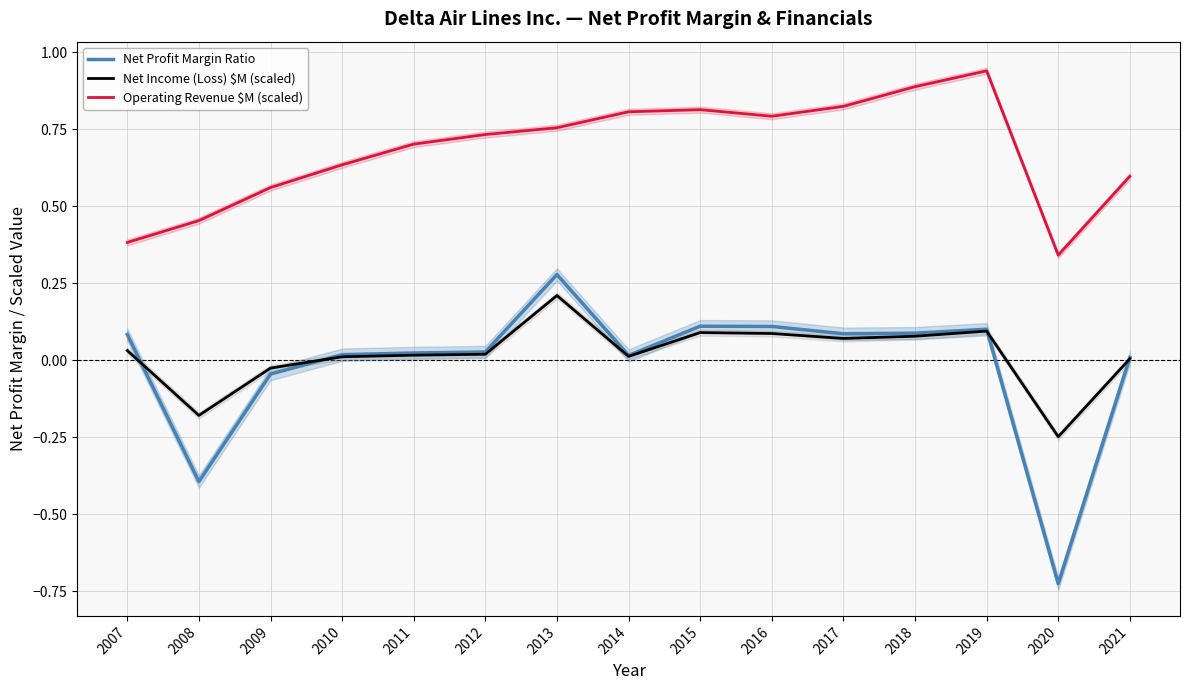

Reading left to right, list all the values displayed in this chart.

Net Profit Margin Ratio: 2007=0.1	2008=-0.4	2009=-0.0	2010=0.0	2011=0.0	2012=0.0	2013=0.3	2014=0.0	2015=0.1	2016=0.1	2017=0.1	2018=0.1	2019=0.1	2020=-0.7	2021=0.0
Net Income (Loss) $M (scaled): 2007=0.0	2008=-0.2	2009=-0.0	2010=0.0	2011=0.0	2012=0.0	2013=0.2	2014=0.0	2015=0.1	2016=0.1	2017=0.1	2018=0.1	2019=0.1	2020=-0.2	2021=0.0
Operating Revenue $M (scaled): 2007=0.4	2008=0.5	2009=0.6	2010=0.6	2011=0.7	2012=0.7	2013=0.8	2014=0.8	2015=0.8	2016=0.8	2017=0.8	2018=0.9	2019=0.9	2020=0.3	2021=0.6